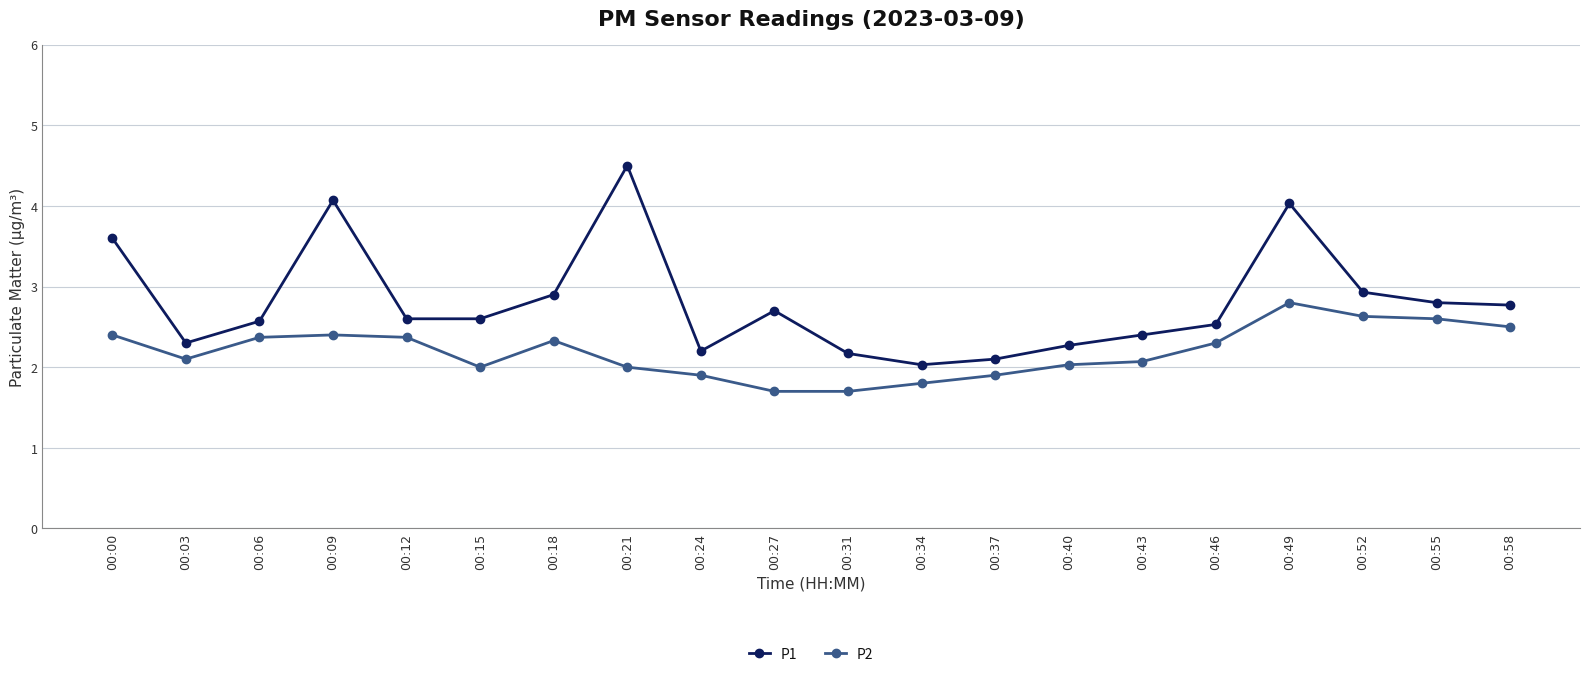

Reading left to right, what are all the values shown in this chart?

P1: 3.6	2.3	2.6	4.1	2.6	2.6	2.9	4.5	2.2	2.7	2.2	2.0	2.1	2.3	2.4	2.5	4.0	2.9	2.8	2.8
P2: 2.4	2.1	2.4	2.4	2.4	2.0	2.3	2.0	1.9	1.7	1.7	1.8	1.9	2.0	2.1	2.3	2.8	2.6	2.6	2.5